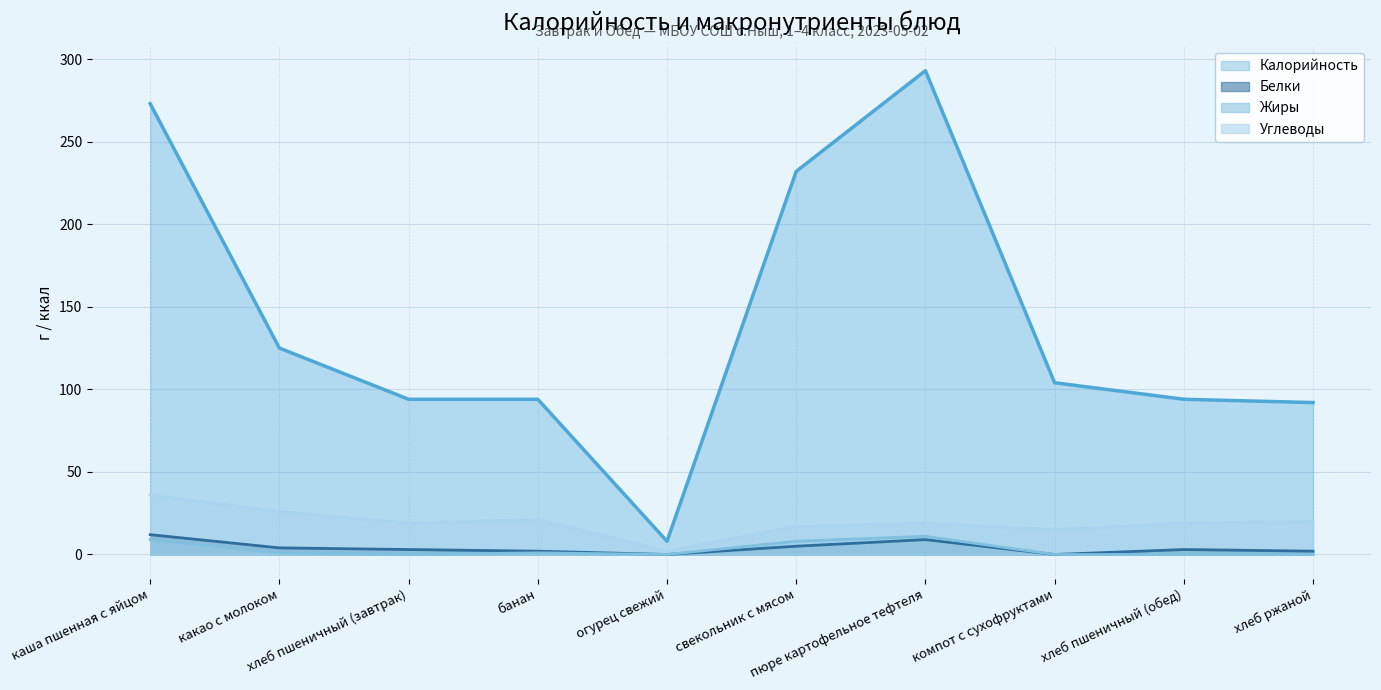

At which category is the sum across all series the highest?

пюре картофельное тефтеля